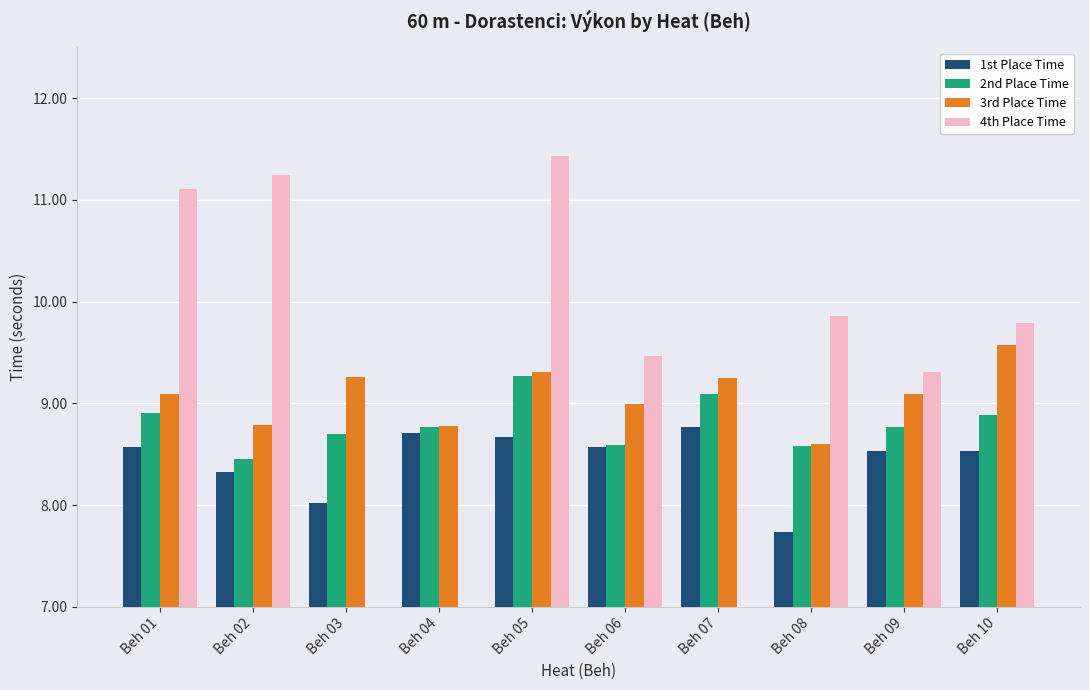

How many series are shown in this chart?

4